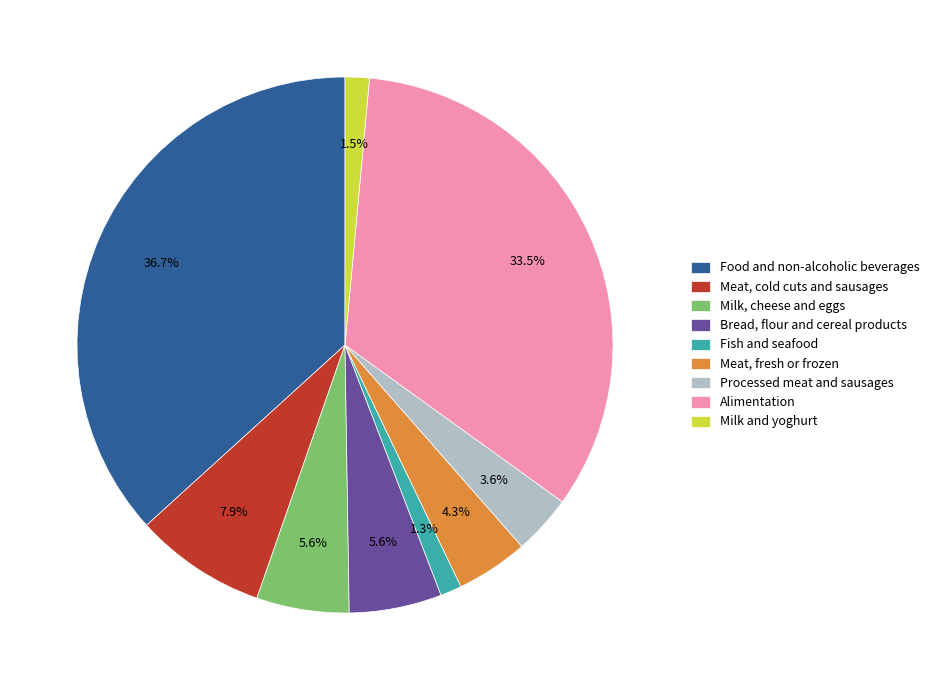

Does Processed meat and sausages account for over 50% of the chart?

No